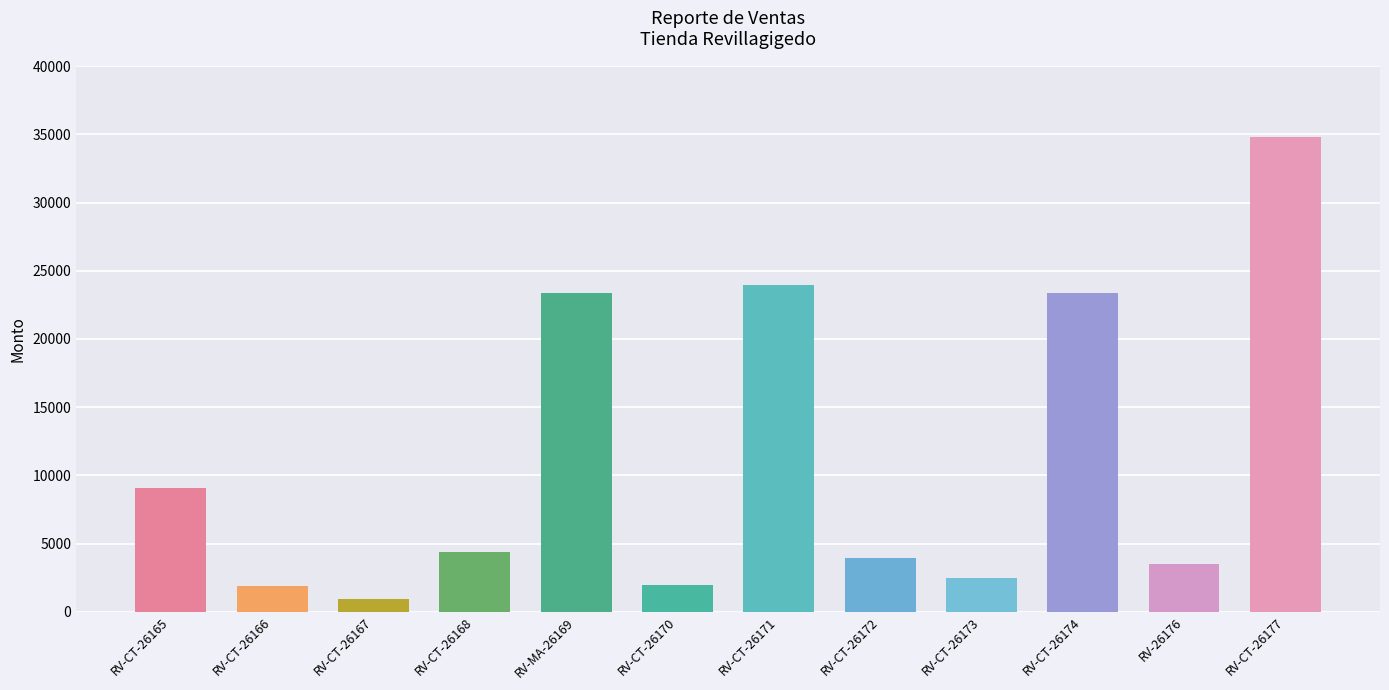

At which label does the data first exceed 4400?

RV-CT-26165